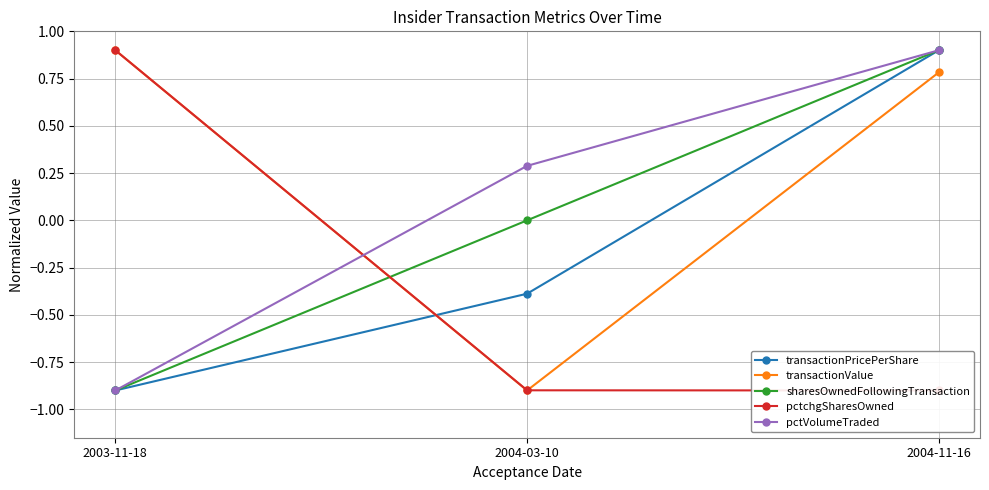

Between 2004-03-10 and 2004-11-16, which series saw the biggest shift?

transactionValue